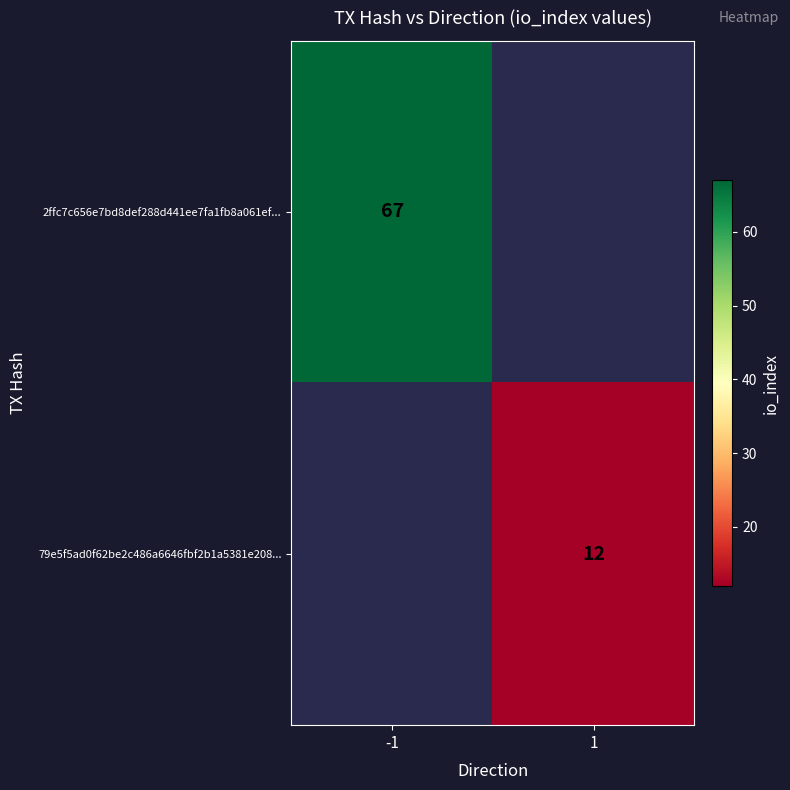

At which category does the chart reach its peak across all series?

-1